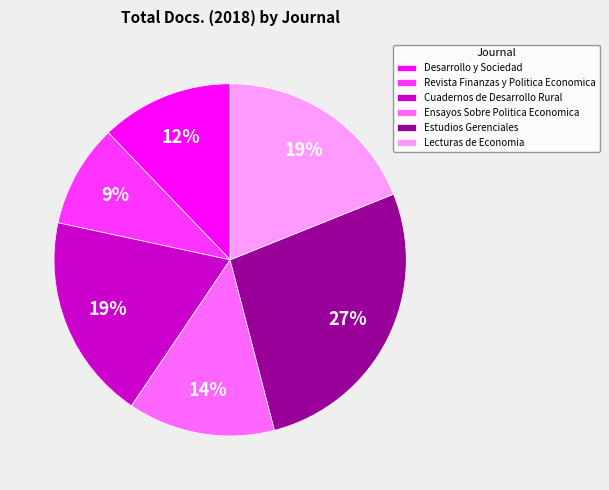

Which has a higher value, Desarrollo y Sociedad or Revista Finanzas y Politica Economica?

Desarrollo y Sociedad